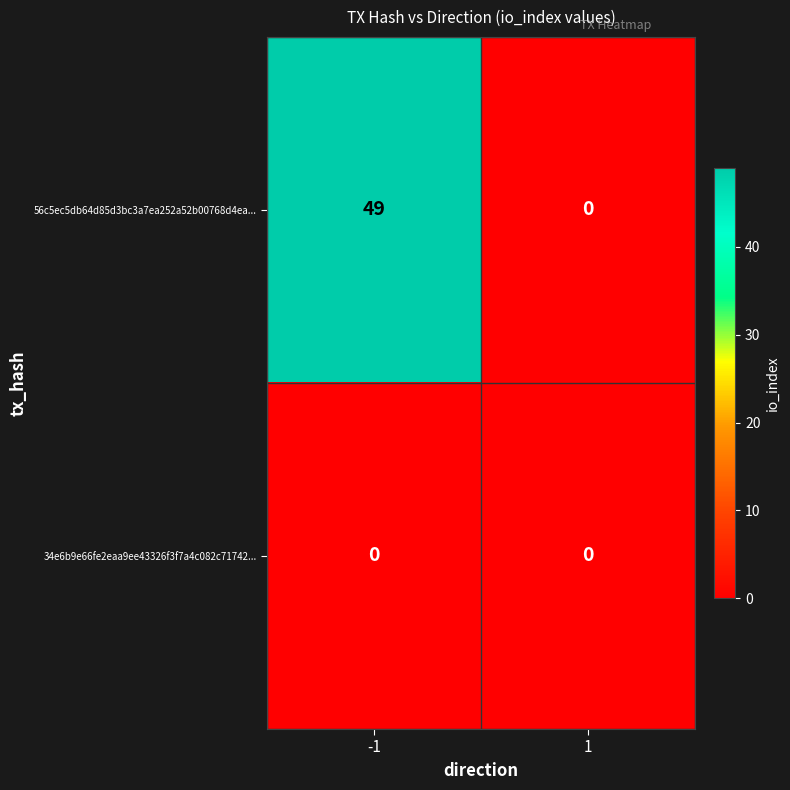

List the series in order of their peak value, lowest first.

34e6b9e66fe2eaa9ee43326f3f7a4c082c71742..., 56c5ec5db64d85d3bc3a7ea252a52b00768d4ea...